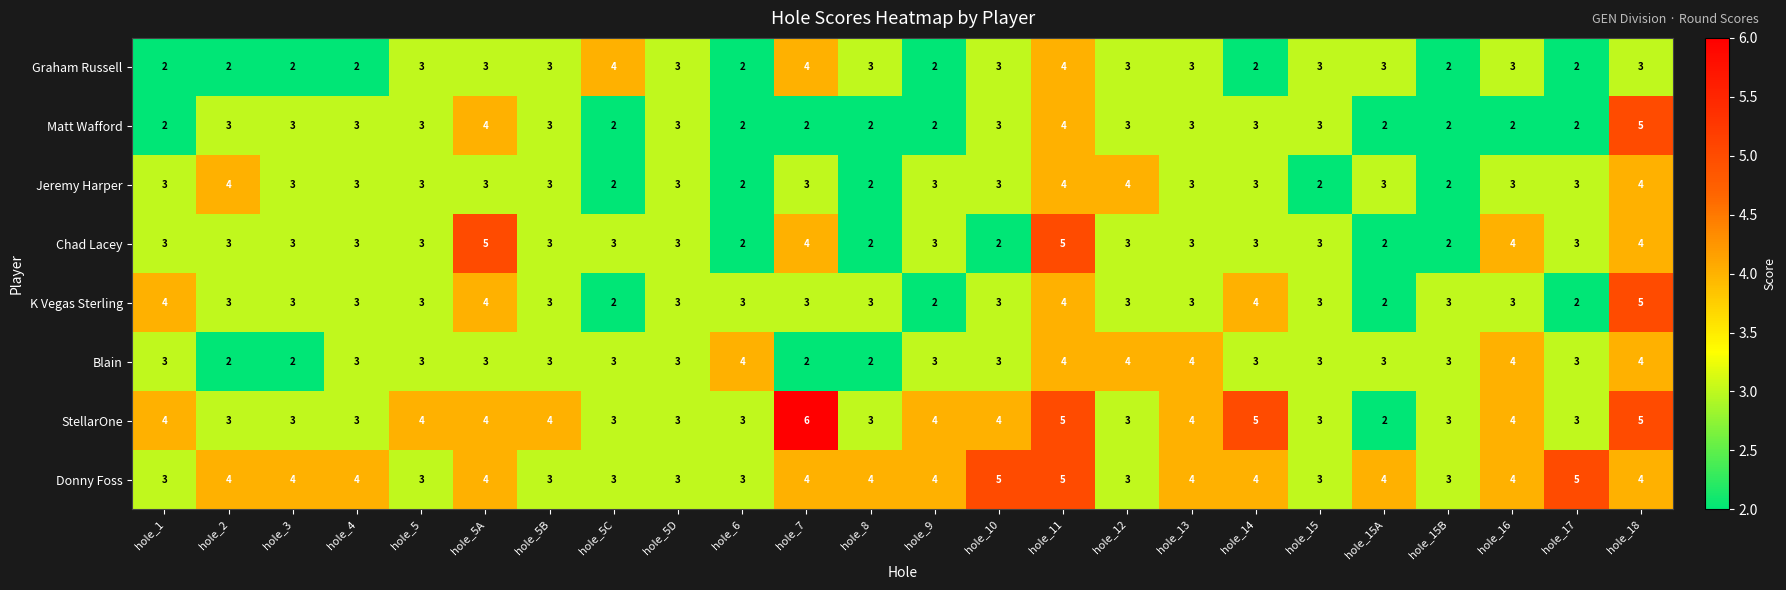

How many Matt Wafford values are between 2 and 3?

21